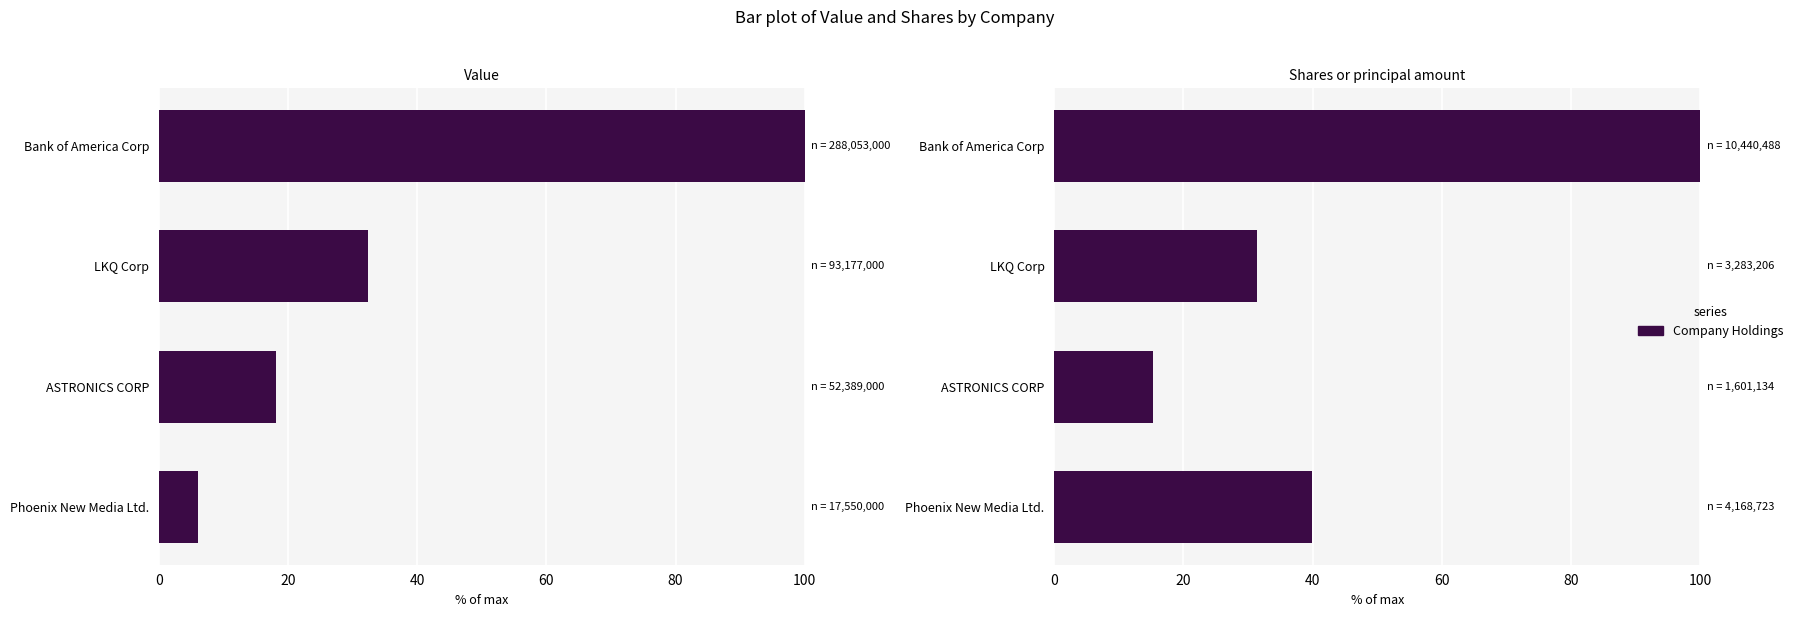

What is the difference between the second highest and minimum values in the Value series?

26.3